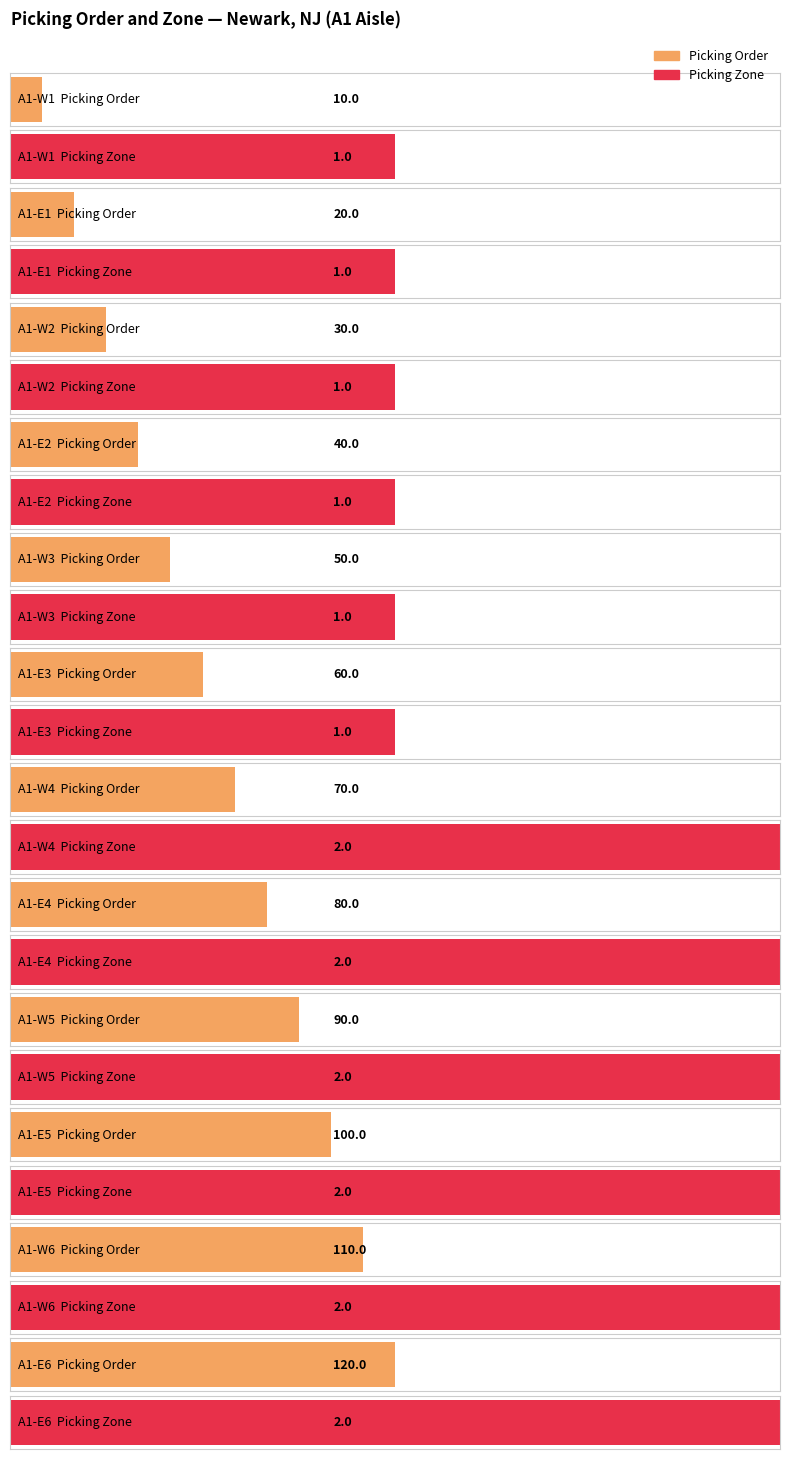

Does the chart contain any negative values?

No